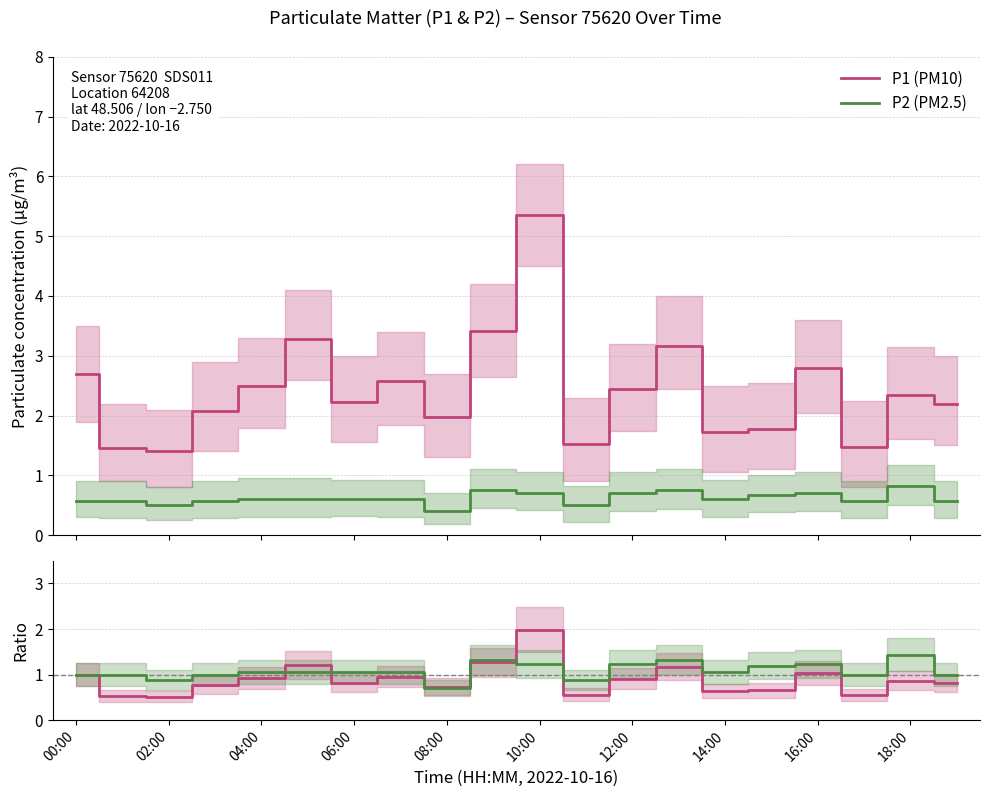

Does the chart display data point markers on the line(s)?

No